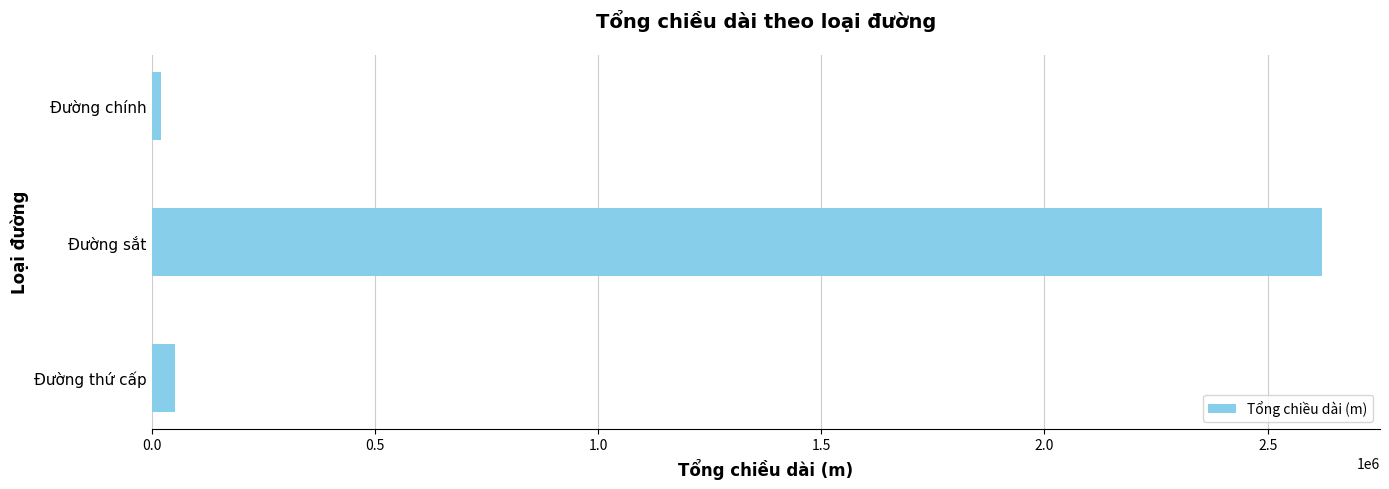

How many data points are above 52849?

2